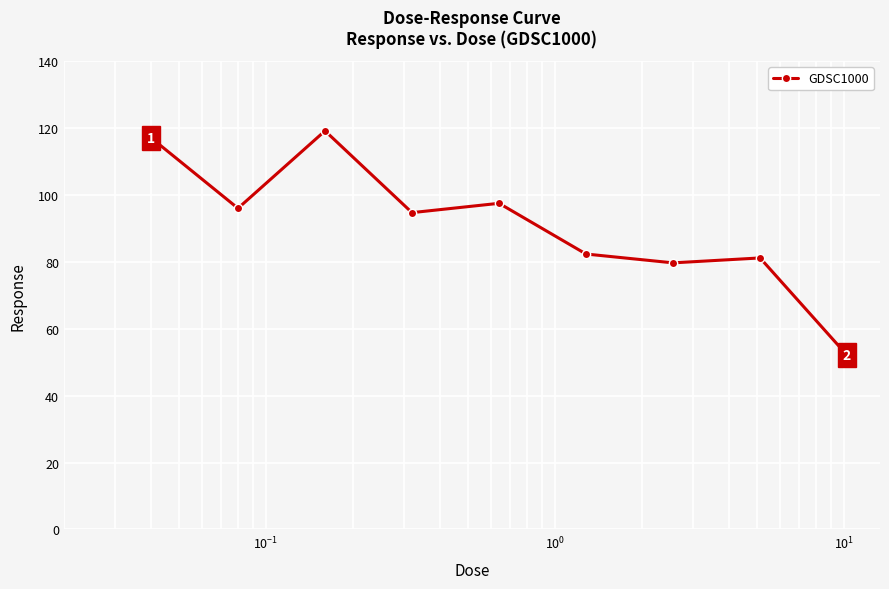

Reading right to left, list all the values displayed in this chart.

52.1	81.2	79.7	82.3	97.5	94.7	119.1	96.0	117.1